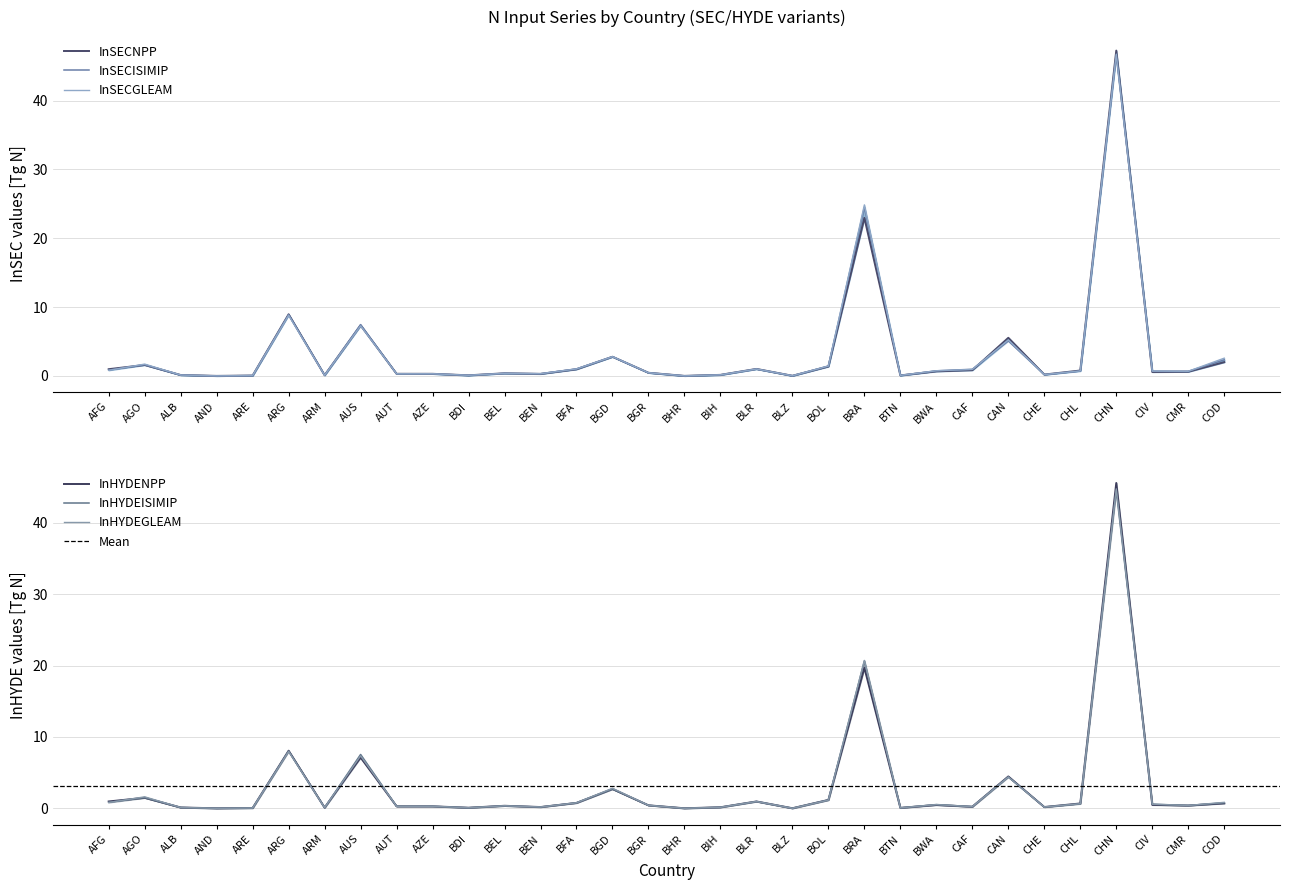

True or false: InSECGLEAM and InHYDENPP intersect in this chart.

True